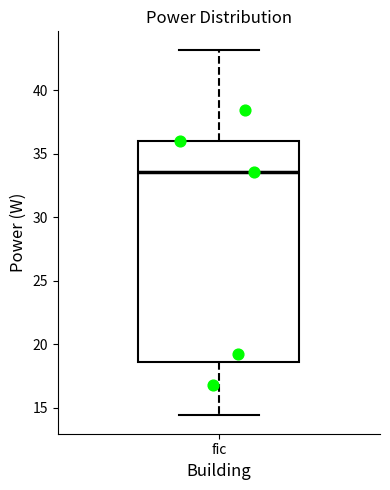

Transcribe this box plot: give where the median line is, the range the box spans, and where the two whiskers end, as read against the y-axis. The values are not printed on the chart, so give them approximately, as read against the axis.

median 33.5, box 18.5 to 36.0, whiskers 14.5 to 43.0